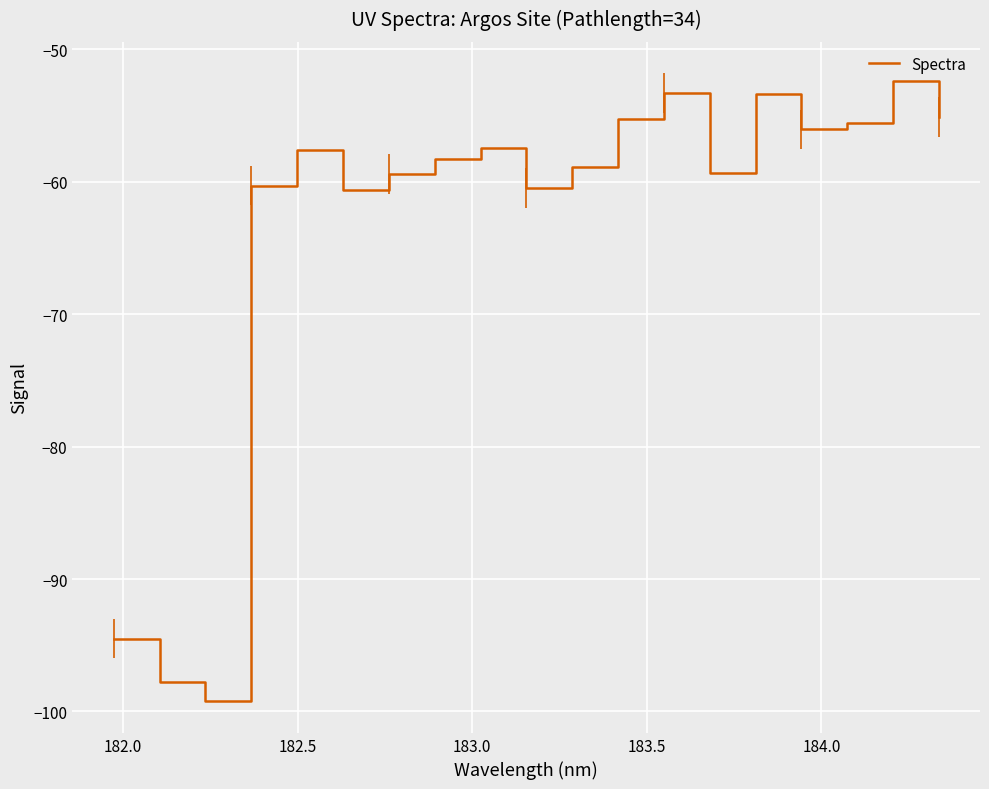

What is the difference between the maximum and minimum values?

46.9